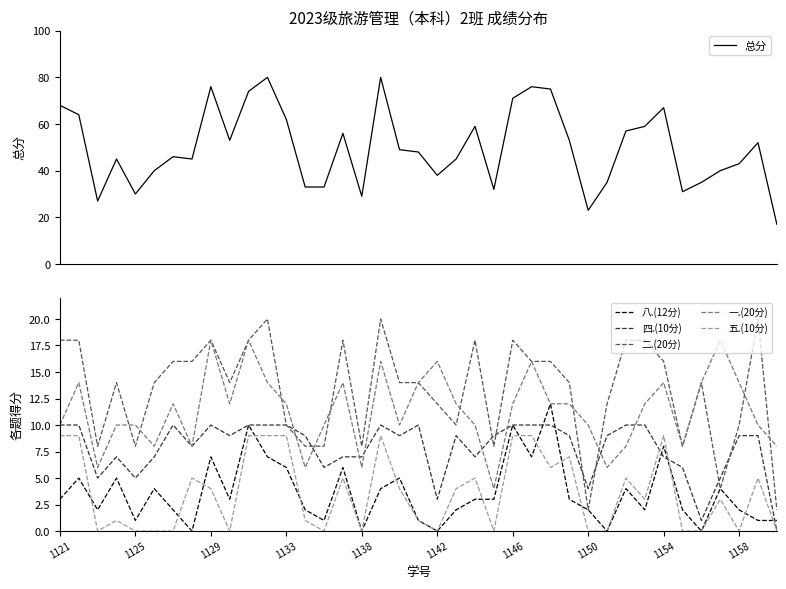

True or false: 五.(10分) and 一.(20分) intersect in this chart.

False